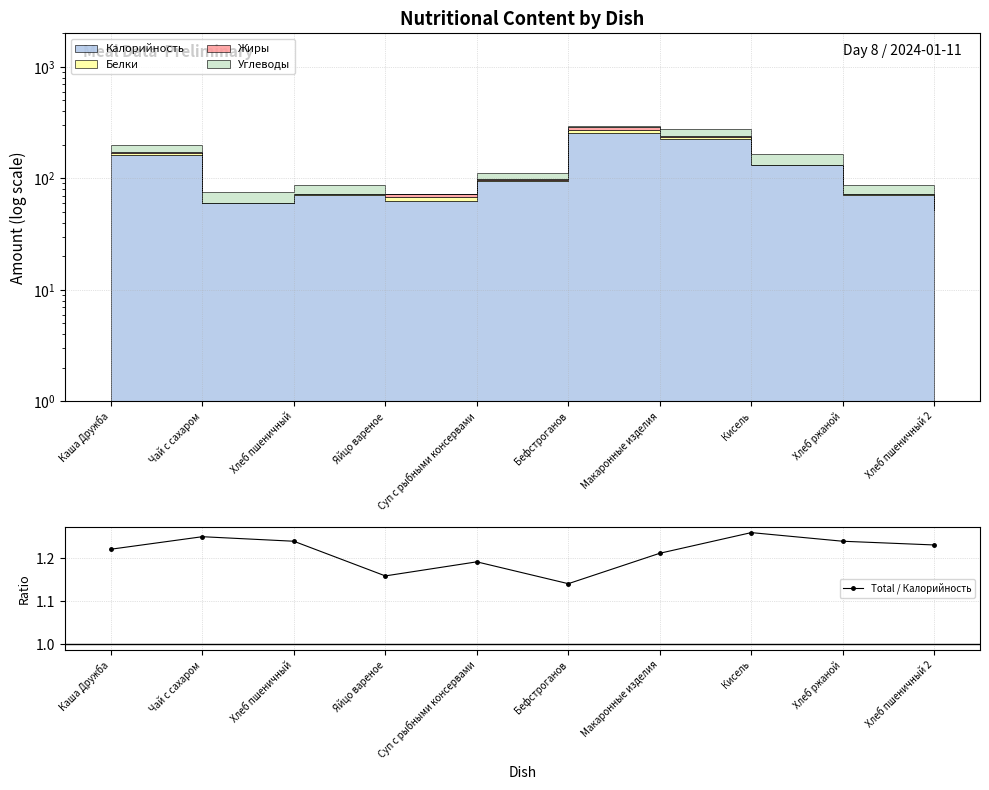

True or false: the data has more than 2 interior local peaks.

True